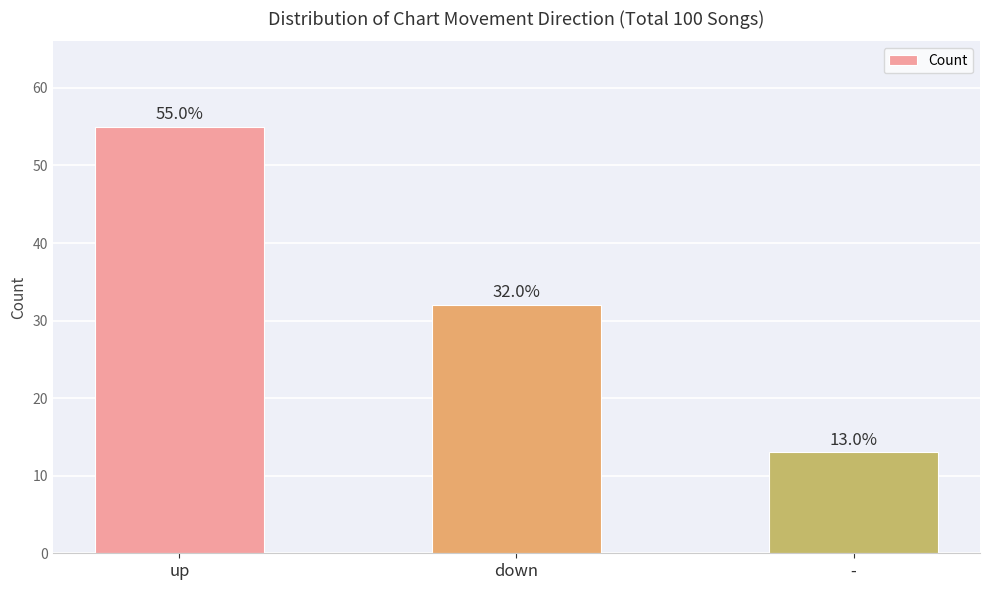

The chart shows a value of 13 at -. True or false?

True